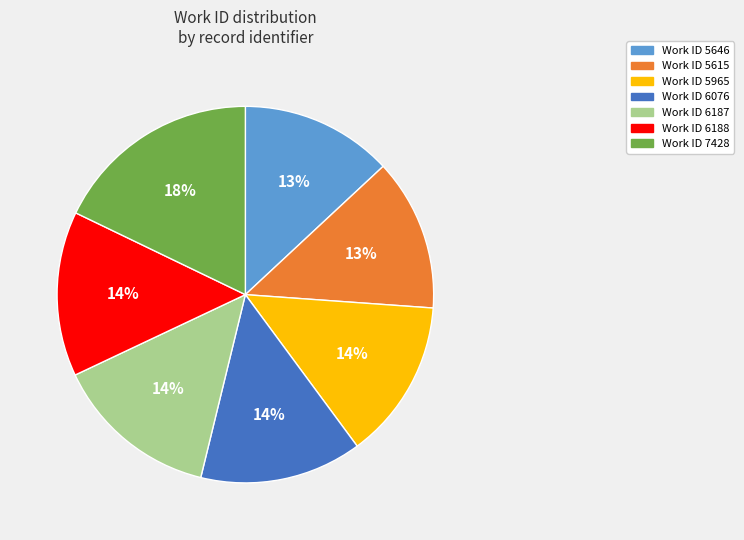

To the nearest percent, what is the average slice percentage?

14%